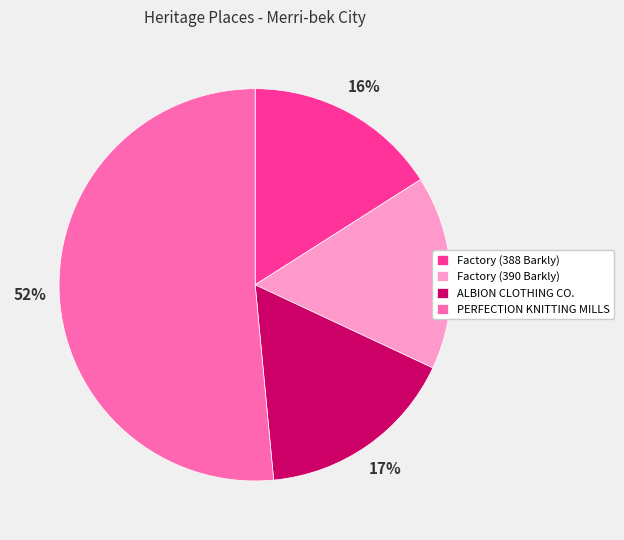

What is the ratio of the value at ALBION CLOTHING CO. to the value at PERFECTION KNITTING MILLS?

0.3